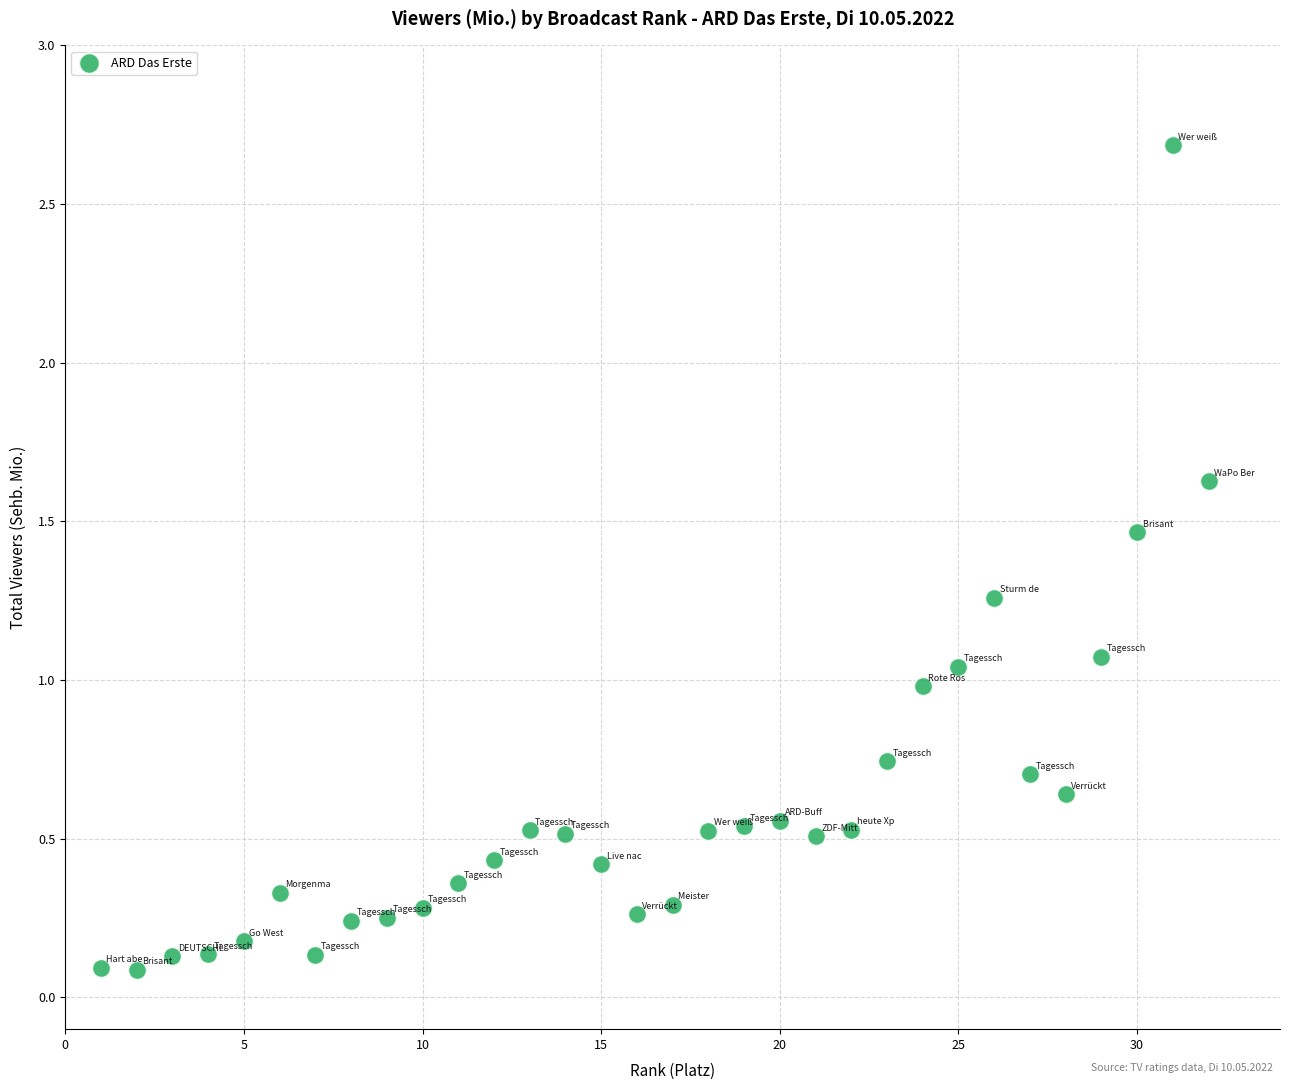

What is the range of X values (max minus min)?

31.0